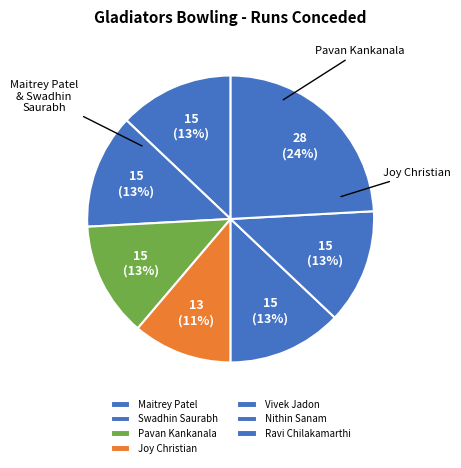

What is the smallest slice in the pie chart?

Joy Christian